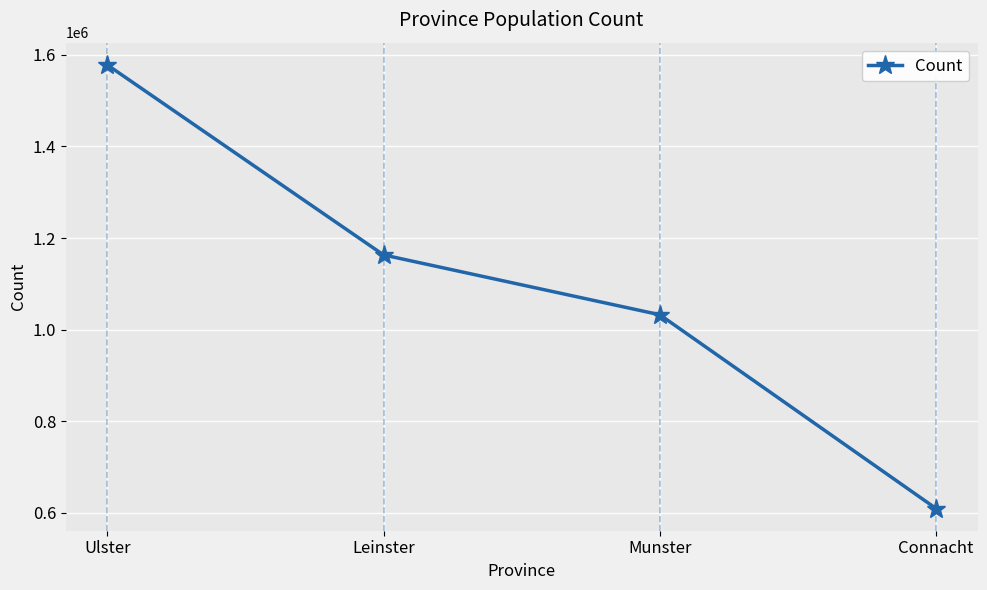

What is the label of the 4th point from the right?

Ulster